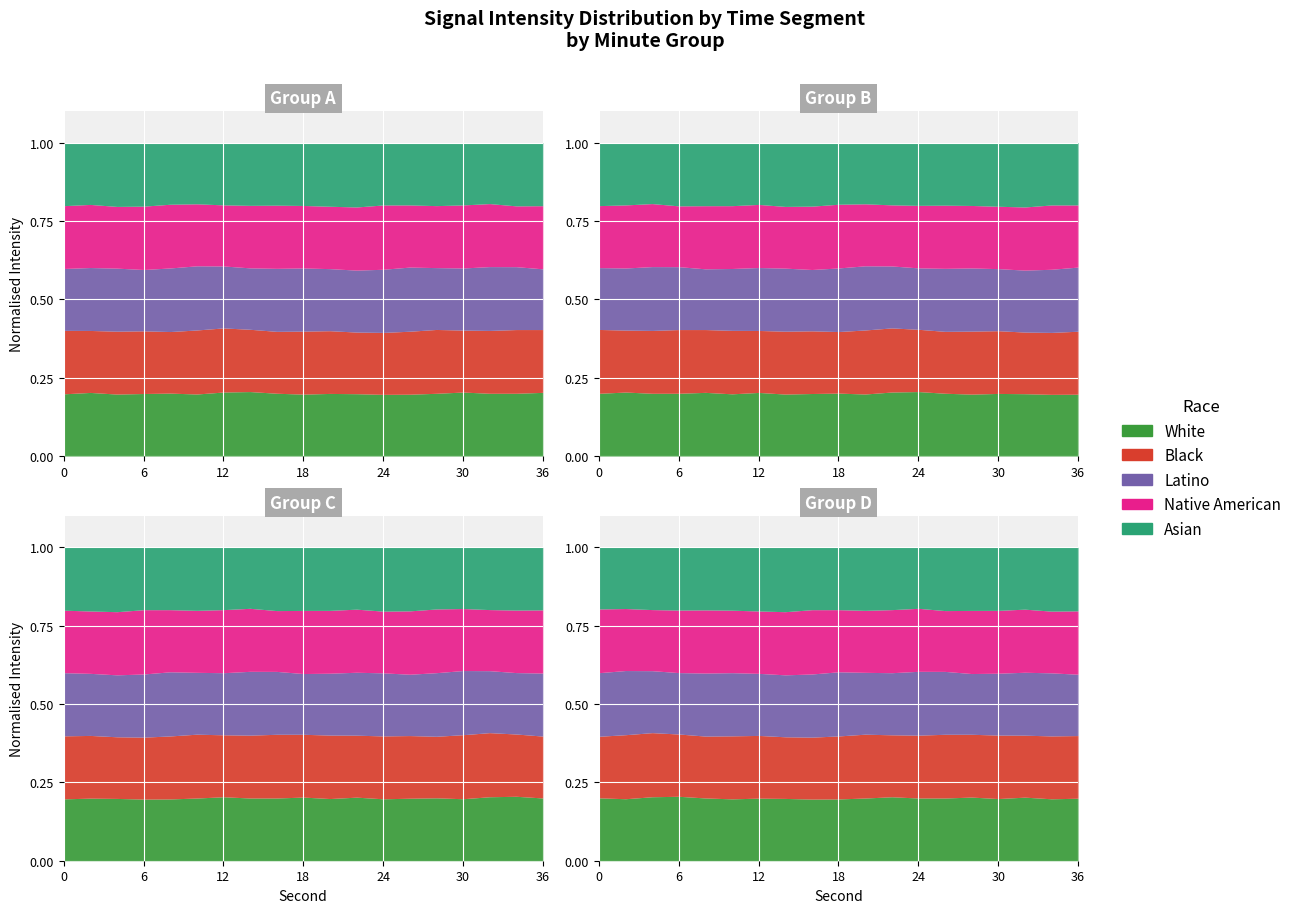

At how many categories does at least one series exceed -120?

19